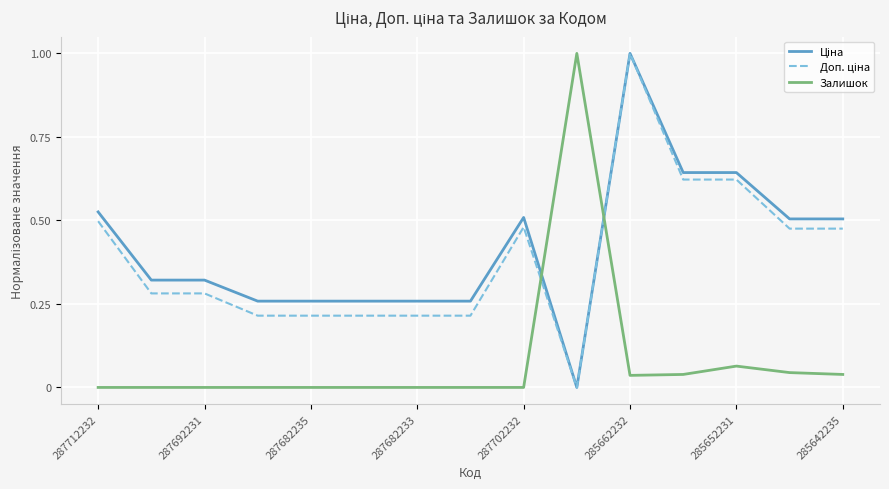

What is the maximum value shown in the chart?

1.0